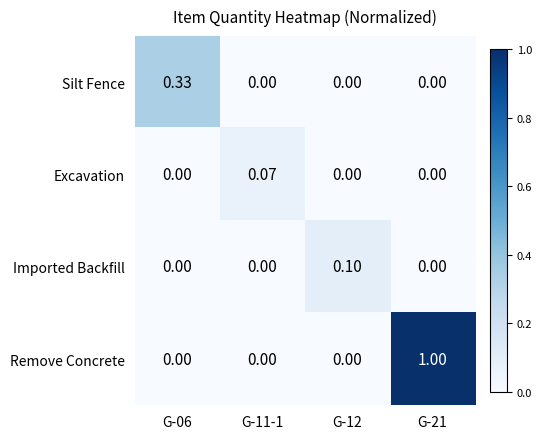

Between G-11-1 and G-12, which series saw the biggest shift?

Imported Backfill